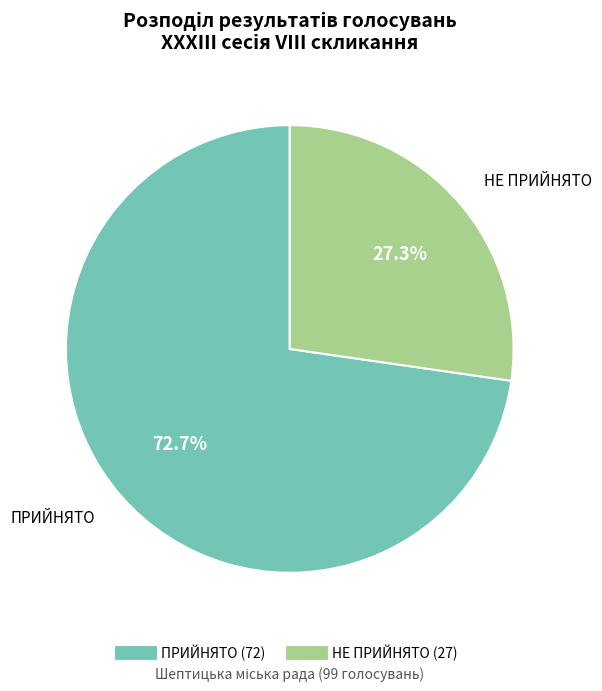

Which category has the smallest portion of the pie?

НЕ ПРИЙНЯТО